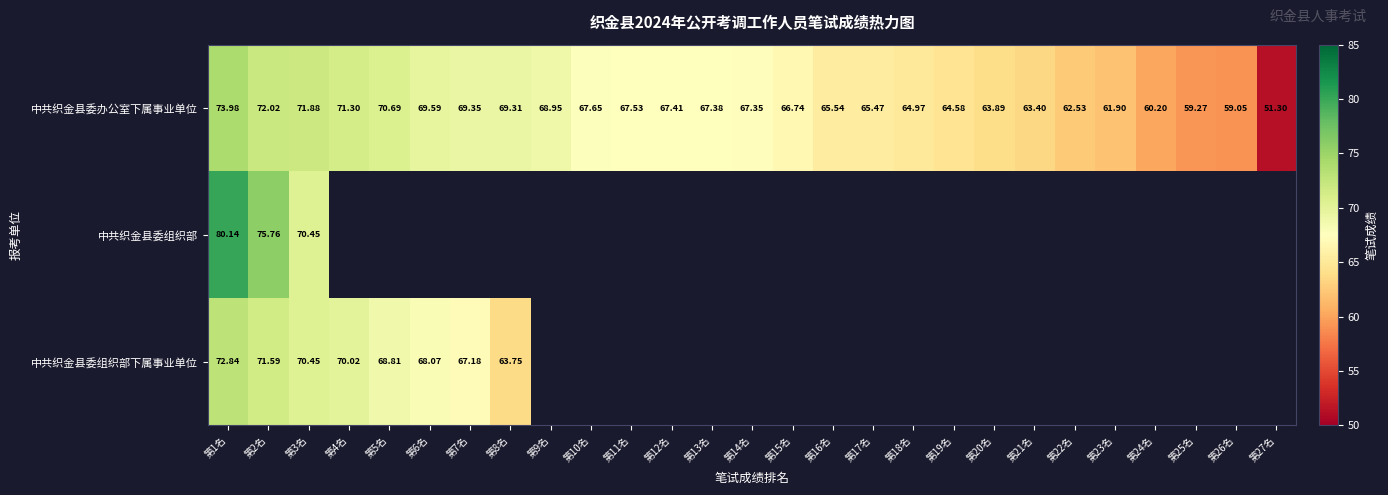

Which category has the lowest value across all series?

第27名